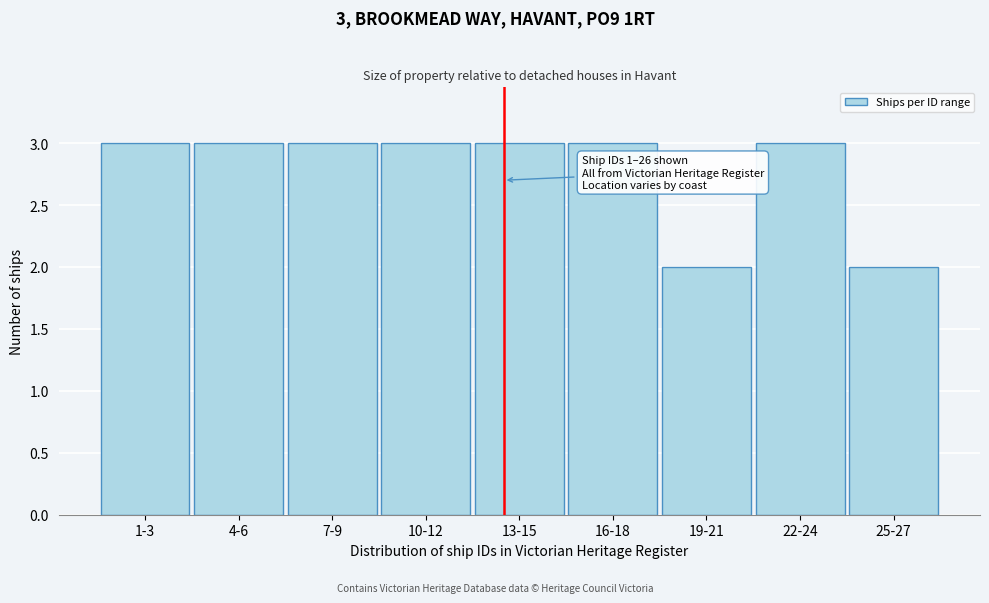

Reading left to right, extract all data points from this chart.

3	3	3	3	3	3	2	3	2